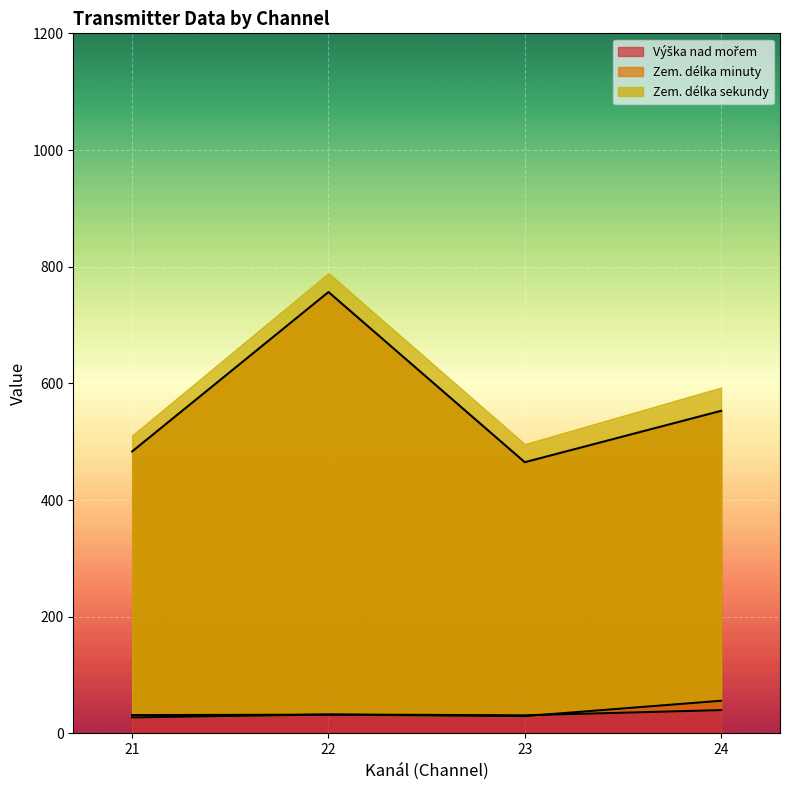

What is the difference between the highest and lowest values at 22?

692